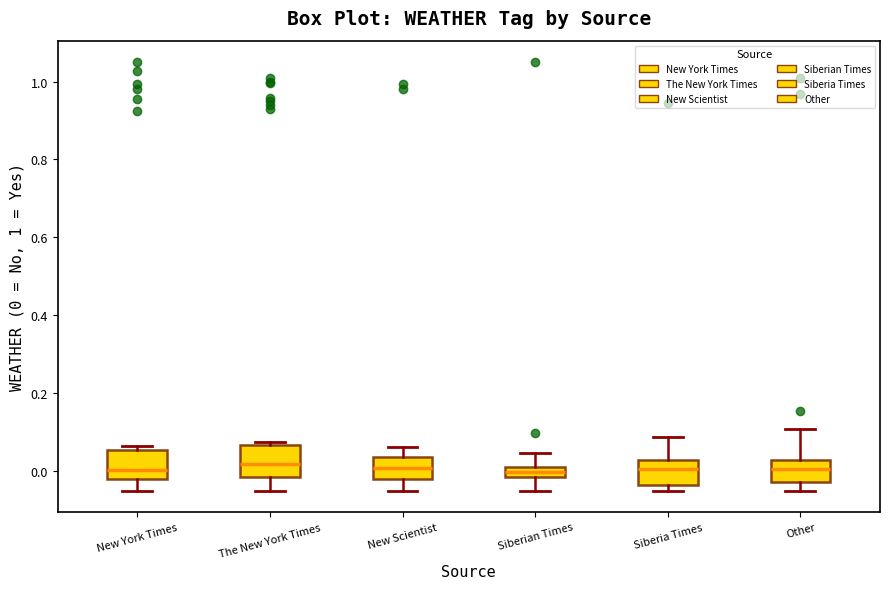

Where does the upper whisker of the box for Siberia Times end on the y-axis? The values are not printed on the chart, so give them approximately, as read against the axis.

0.08